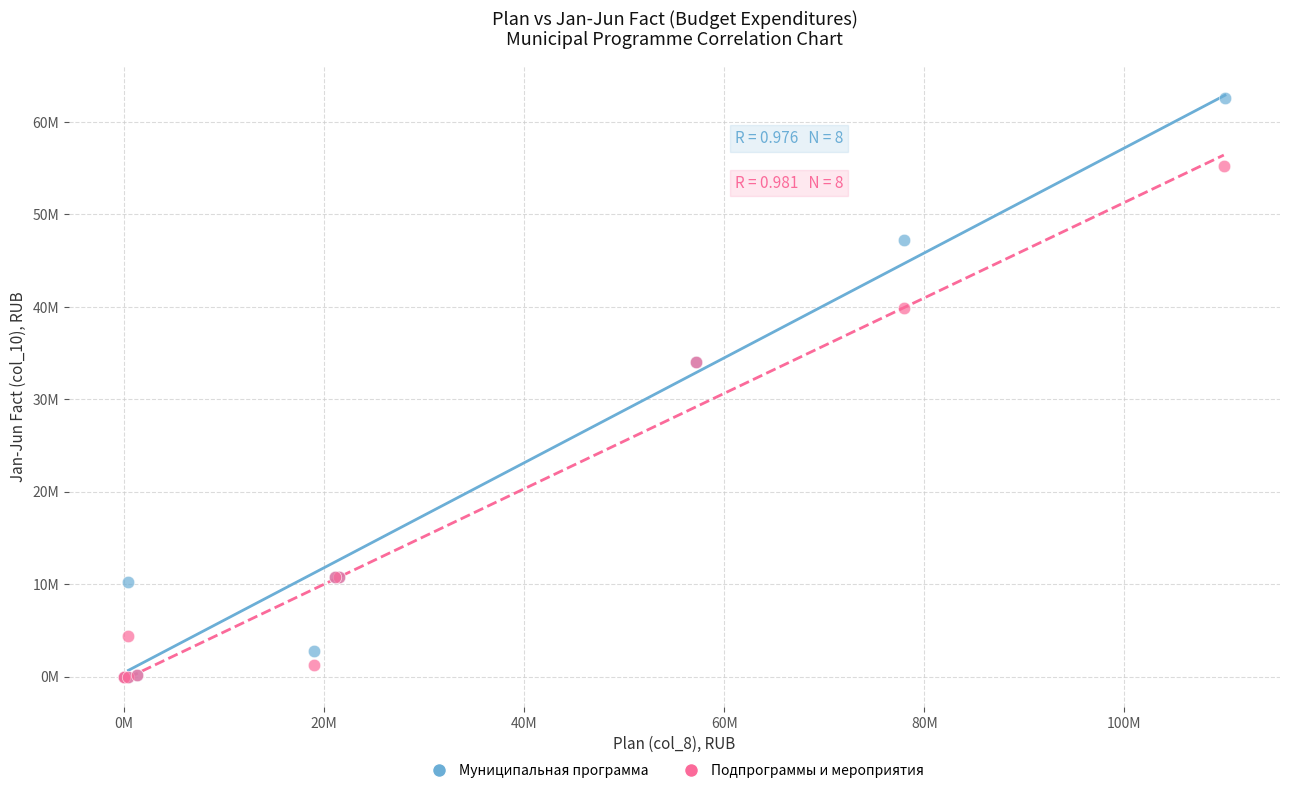

Which series has the largest Y range (max minus min)?

Муниципальная программа